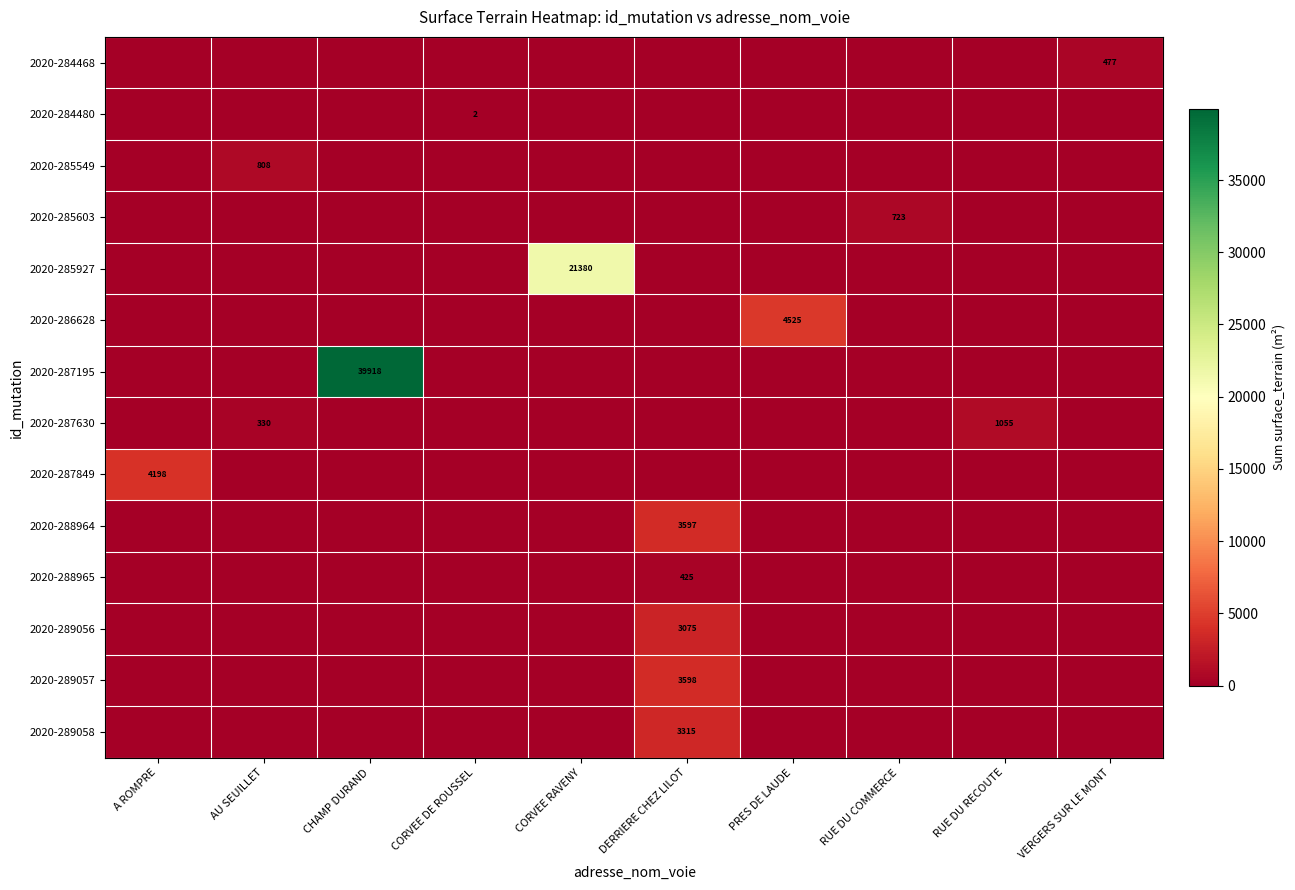

At which category is the sum across all series the highest?

CHAMP DURAND